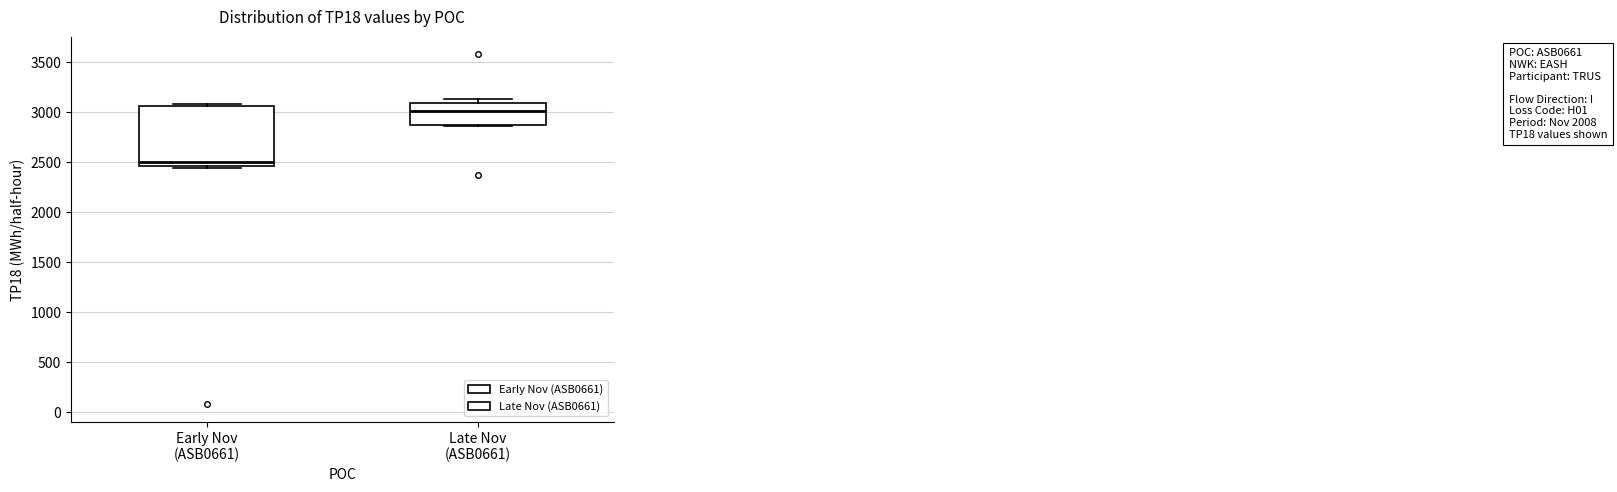

Which box has the highest median line?

Late Nov (ASB0661)